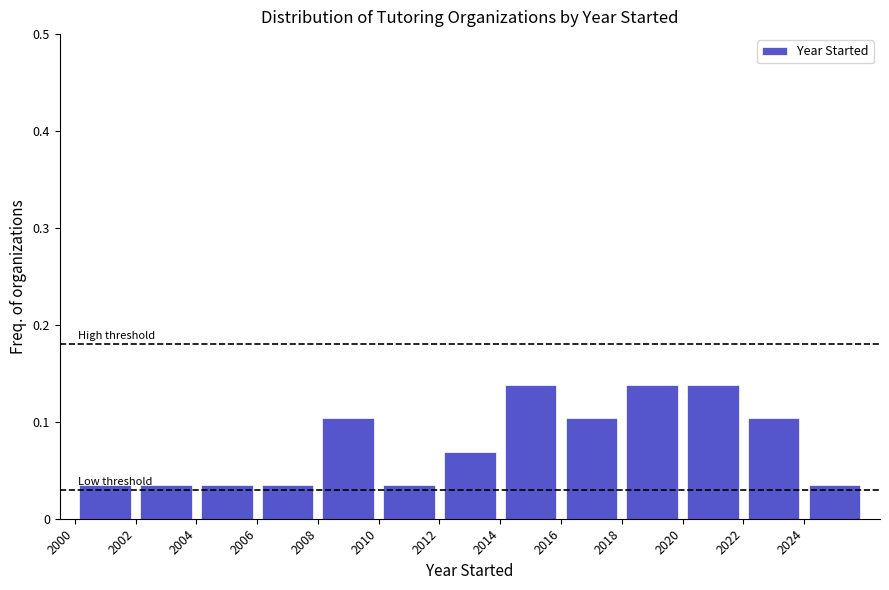

Reading left to right, transcribe this chart: for each bar, give the range it covers on the x-axis and its height. The values are not printed on the chart, so give them approximately, as read against the axis.

2000 to 2002: 0.03
2002 to 2004: 0.03
2004 to 2006: 0.03
2006 to 2008: 0.03
2008 to 2010: 0.10
2010 to 2012: 0.03
2012 to 2014: 0.07
2014 to 2016: 0.14
2016 to 2018: 0.10
2018 to 2020: 0.14
2020 to 2022: 0.14
2022 to 2024: 0.10
2024 to 2026: 0.03